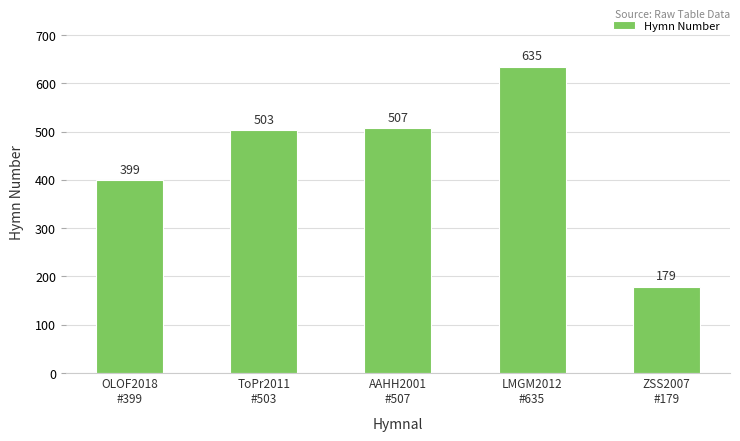

Which has a higher value, ZSS2007
#179 or OLOF2018
#399?

OLOF2018
#399